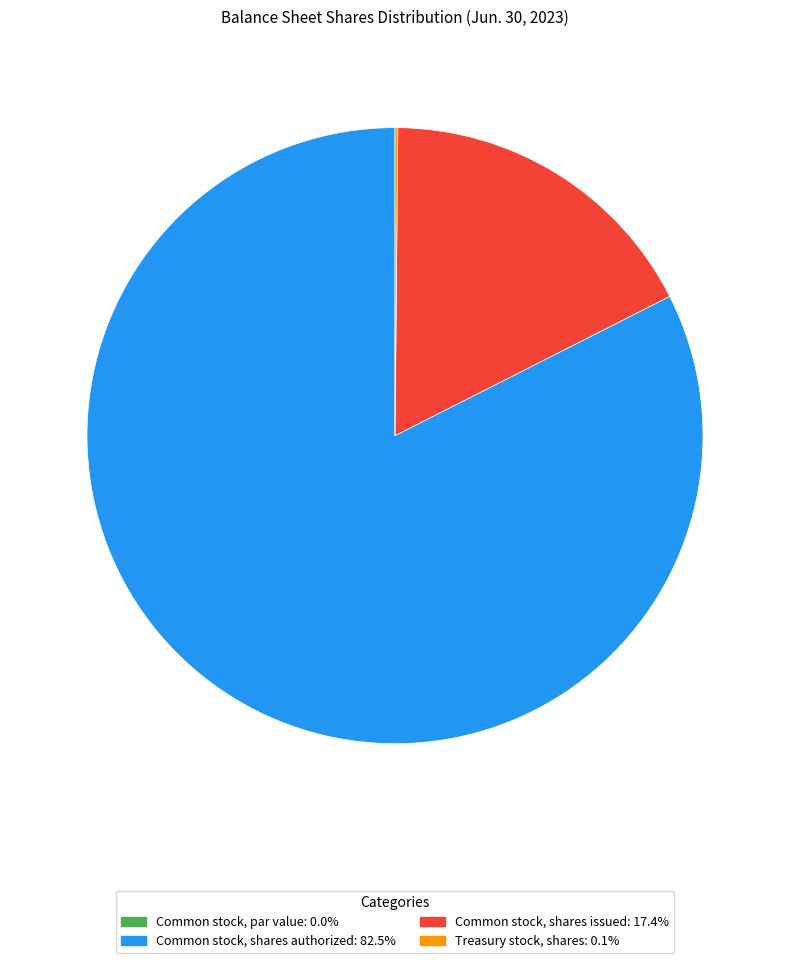

Combined, do Common stock, shares authorized and Common stock, shares issued account for over 50%?

Yes